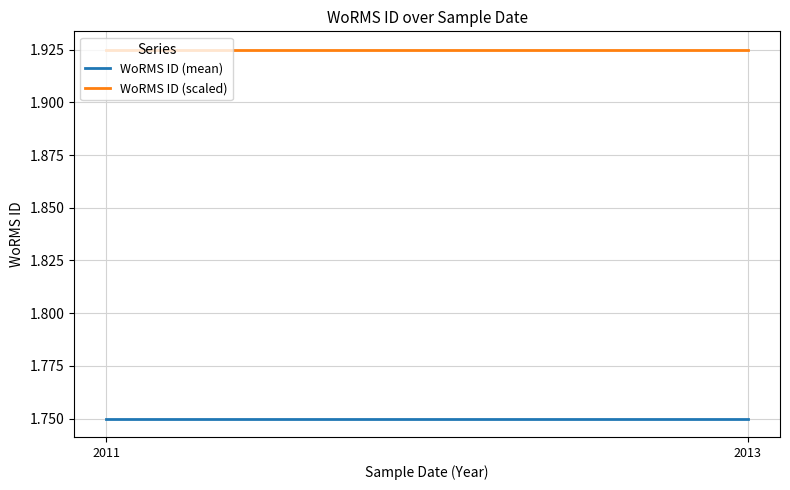

Is it true that WoRMS ID (scaled) equals 1.9 at 2011?

True